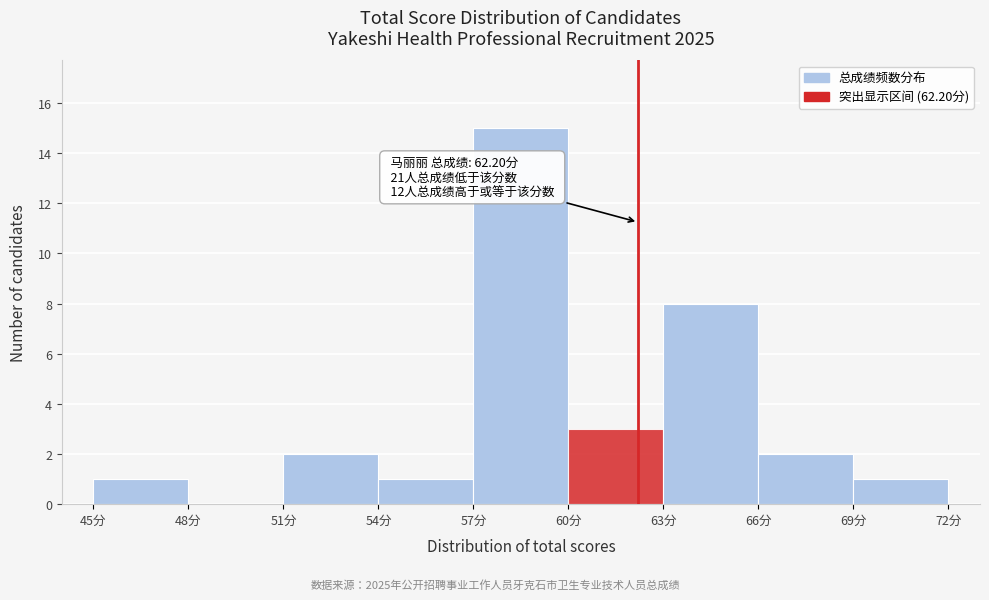

Which range on the x-axis has the tallest bar?

57 to 60